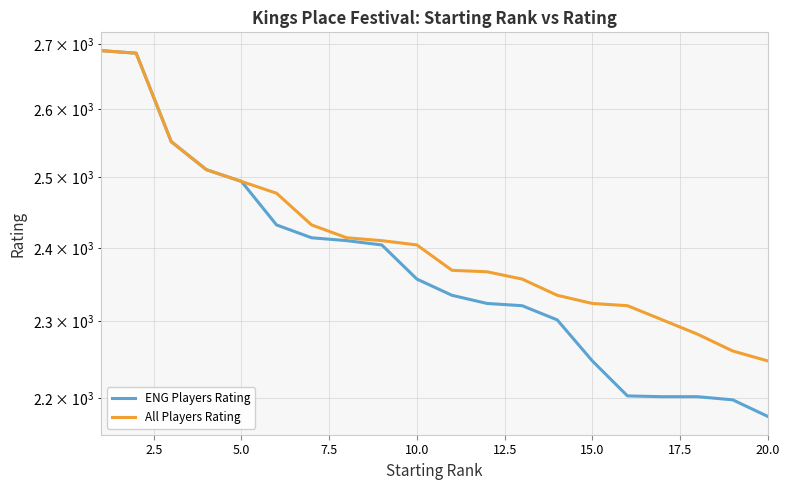

True or false: All Players Rating and ENG Players Rating intersect in this chart.

False